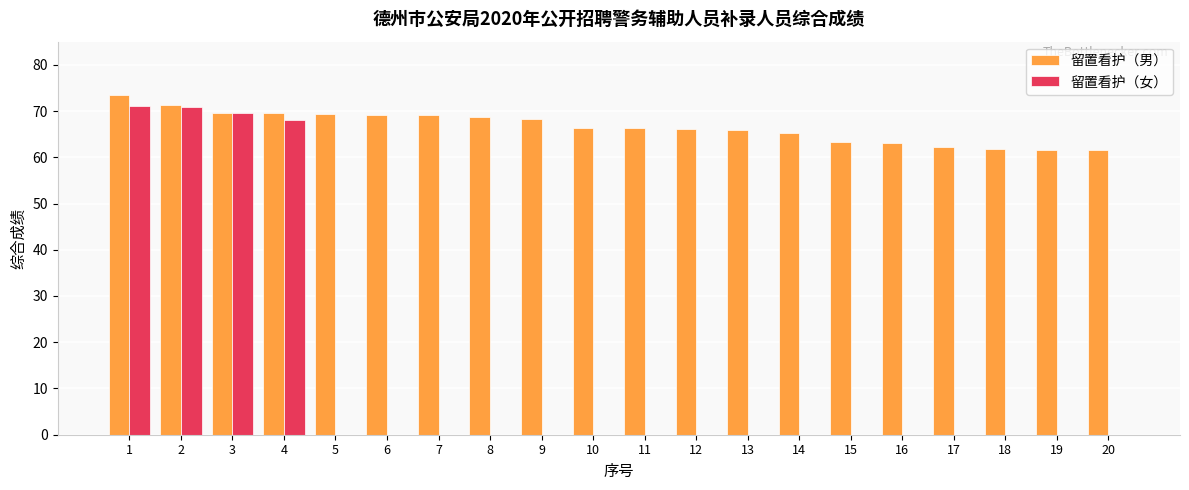

Which series changed the most between 6 and 18?

留置看护（男）